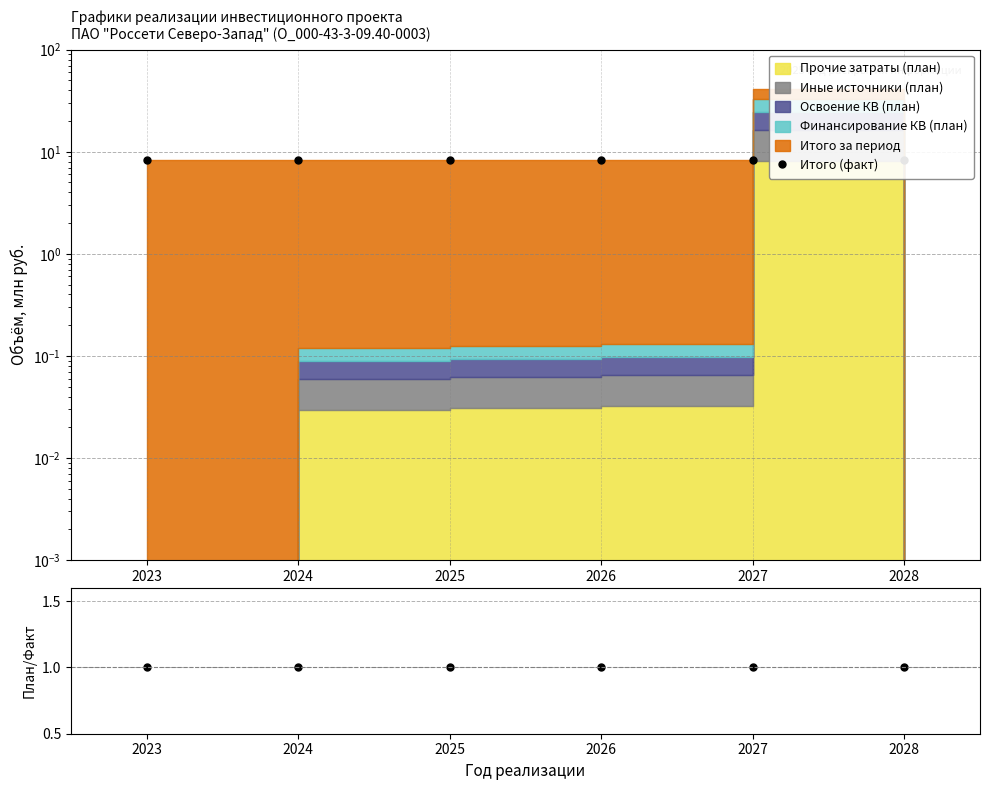

Reading right to left, list all the values displayed in this chart.

Итого (факт): 2028=8.2	2027=8.2	2026=8.2	2025=8.2	2024=8.2	2023=8.2
Отношение план/факт: 2028=1.0	2027=1.0	2026=1.0	2025=1.0	2024=1.0	2023=1.0